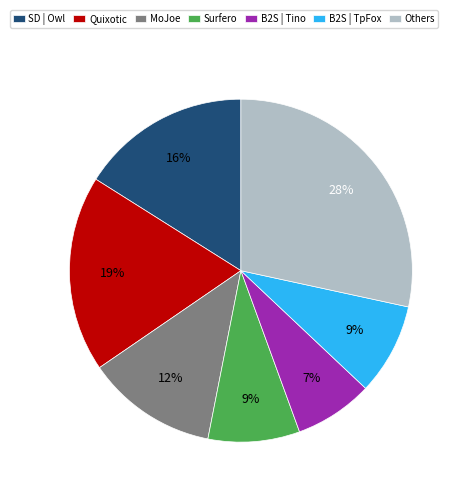

The Surfero slice represents 19% of the pie. True or false?

False